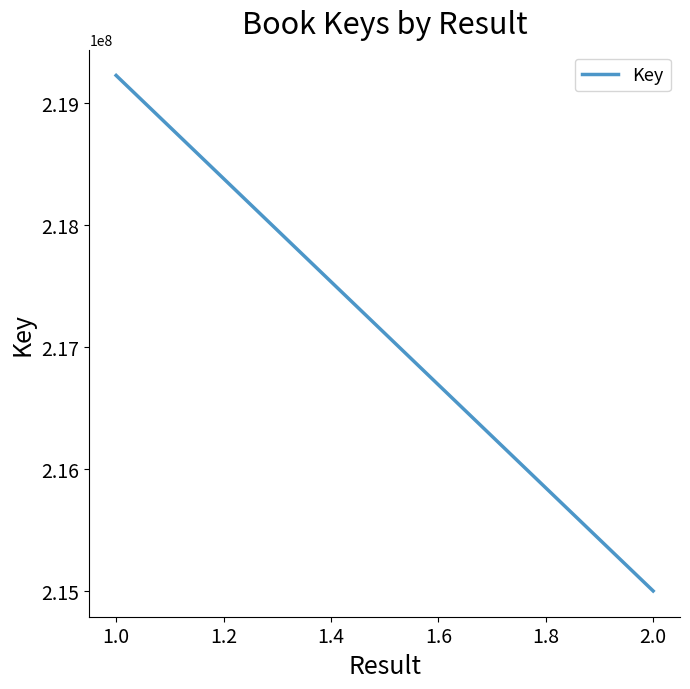

At which label is the value closest to 217113658?

2.0